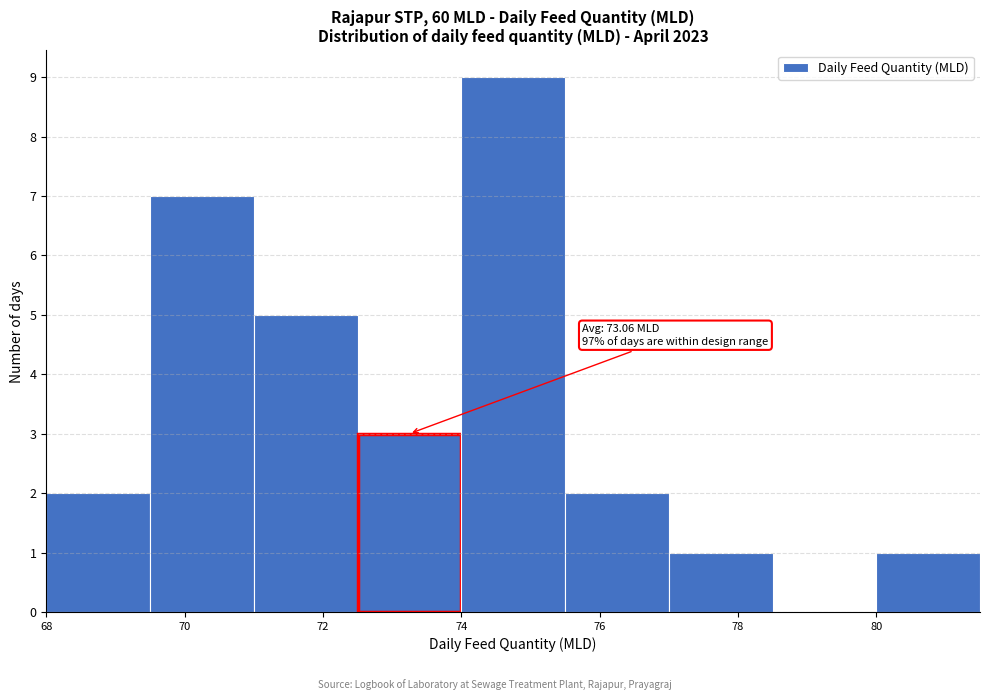

Over which range of the x-axis is the bar tallest?

74.0 to 75.5